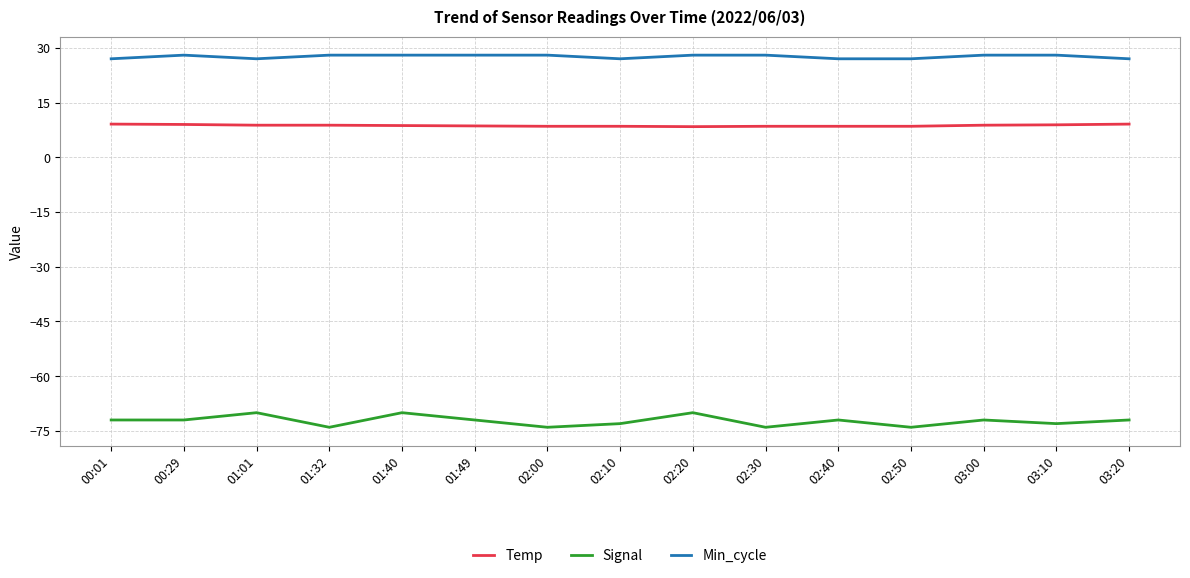

The Temp series shows 9.1 at 00:01. True or false?

True